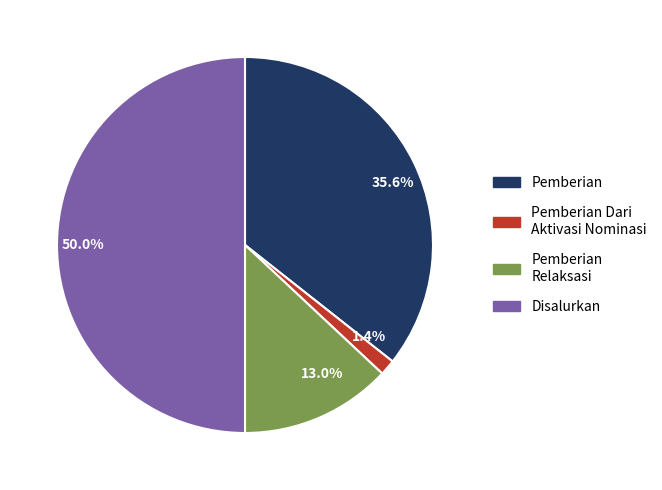

Which slice is the largest?

50.0%